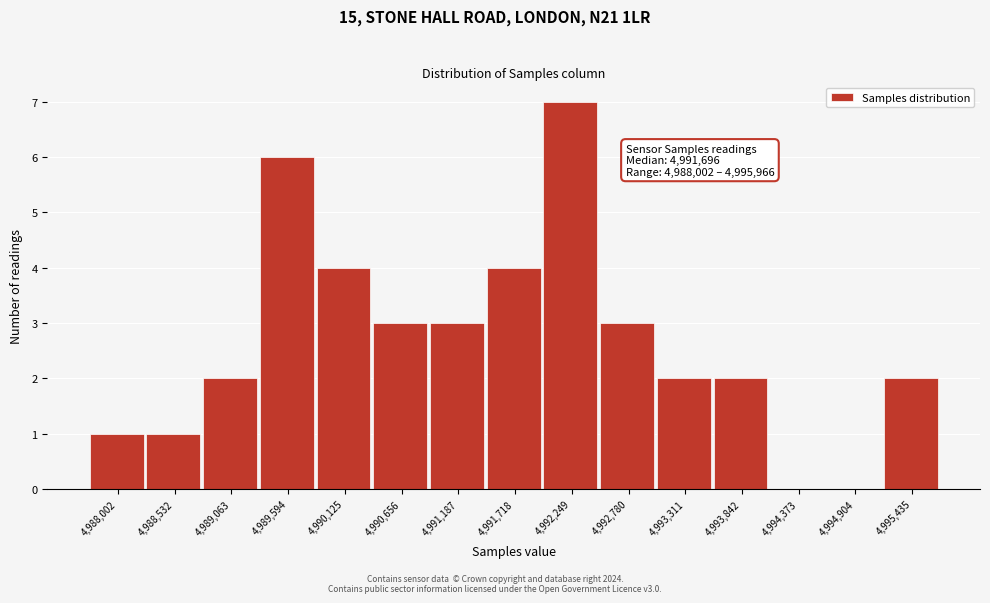

Reading left to right, extract all data points from this chart.

4,988,002=1	4,988,532=1	4,989,063=2	4,989,594=6	4,990,125=4	4,990,656=3	4,991,187=3	4,991,718=4	4,992,249=7	4,992,780=3	4,993,311=2	4,993,842=2	4,994,373=0	4,994,904=0	4,995,435=2